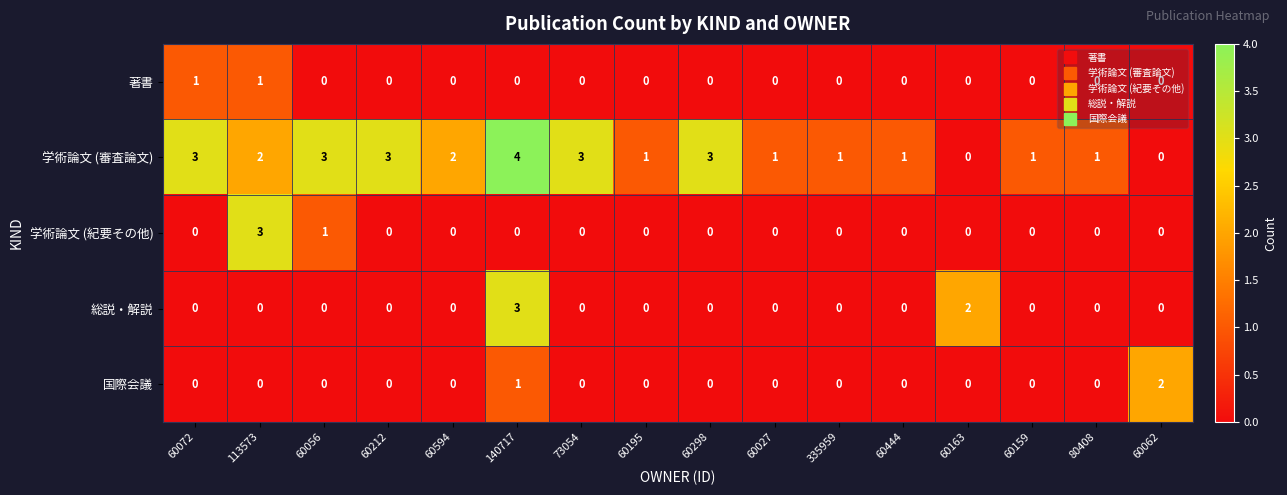

Which series has the largest total across all categories?

学術論文 (審査論文)